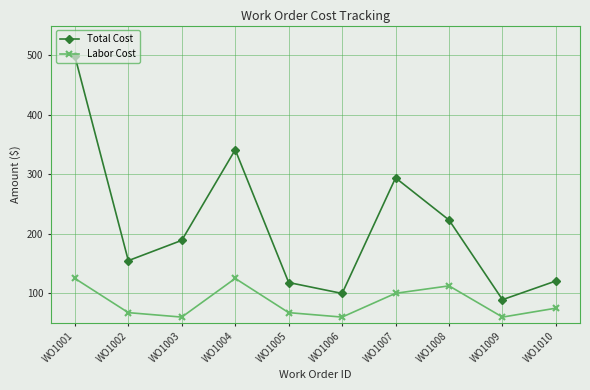

Is this an area chart (filled region under the line)?

No